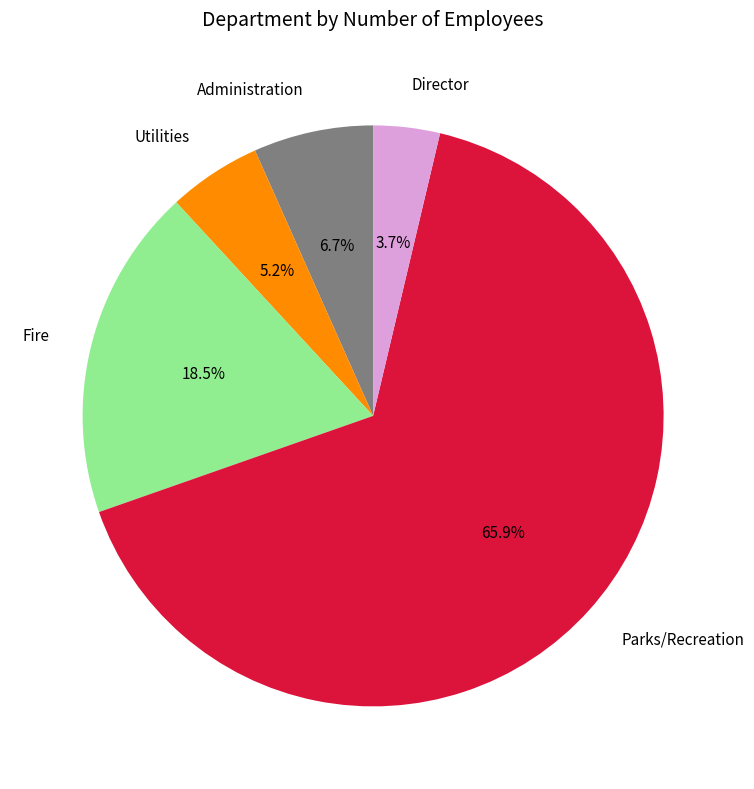

How many slices are in this pie chart?

5